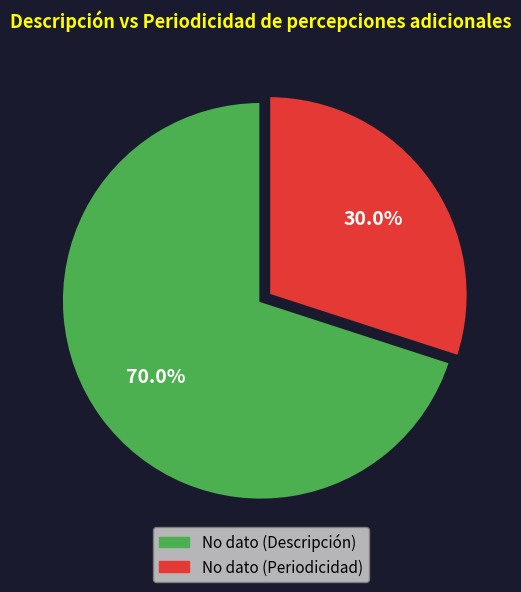

What is the total percentage of No dato (Descripción) and No dato (Periodicidad)?

100.0%